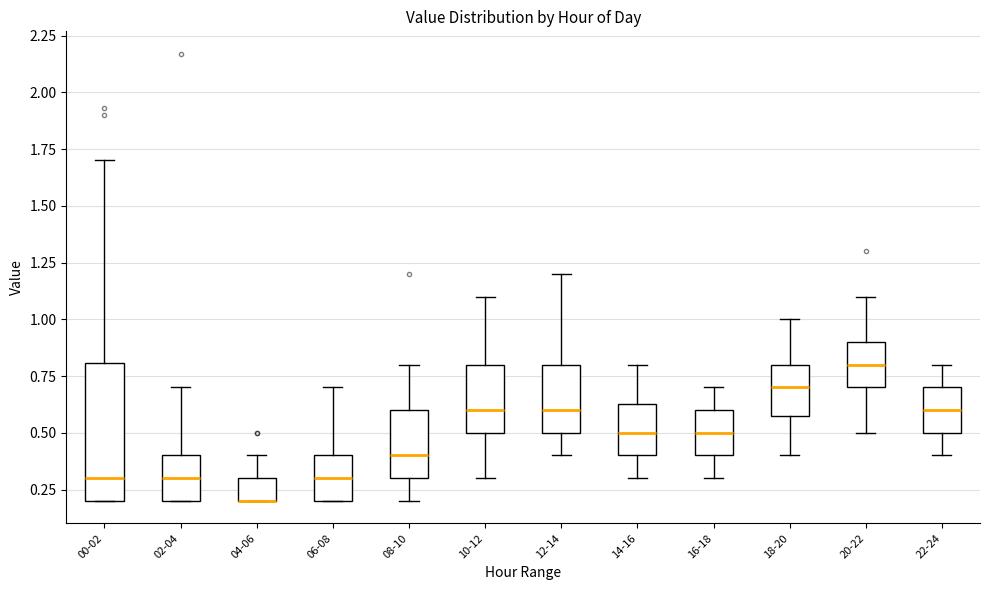

Comparing the boxes themselves (not the whiskers), which one is the tallest?

00-02